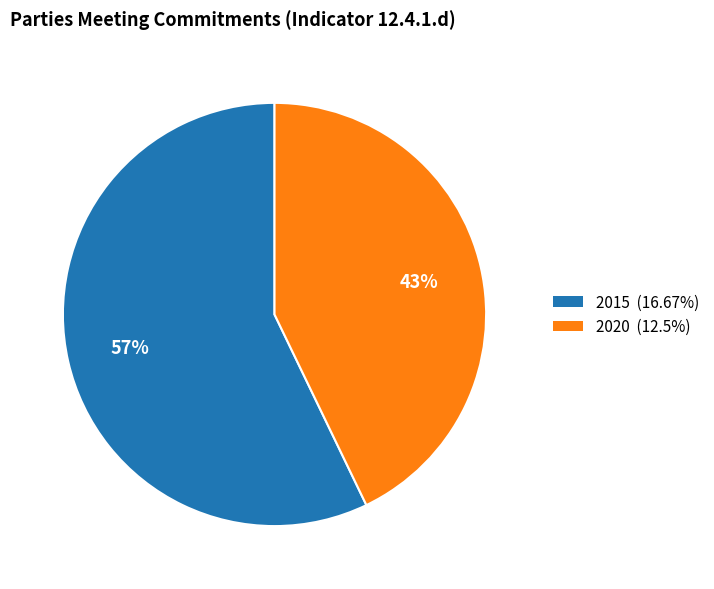

Does 2020 account for over 50% of the chart?

No